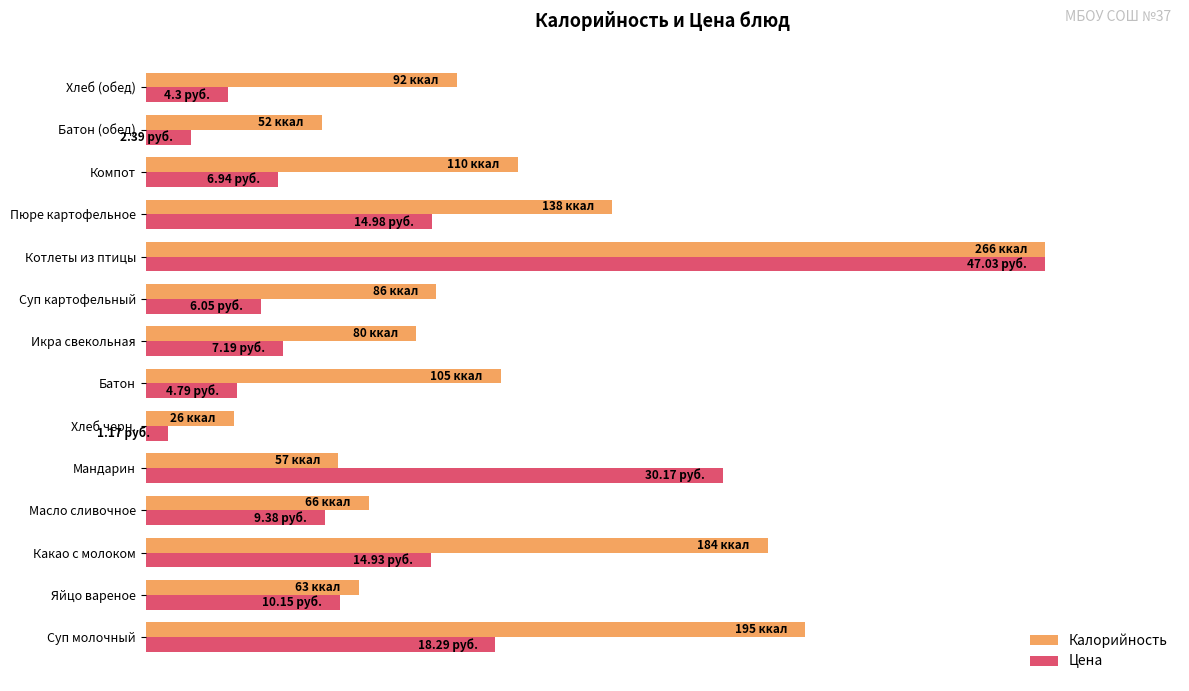

What position from the right is Яйцо вареное?

13